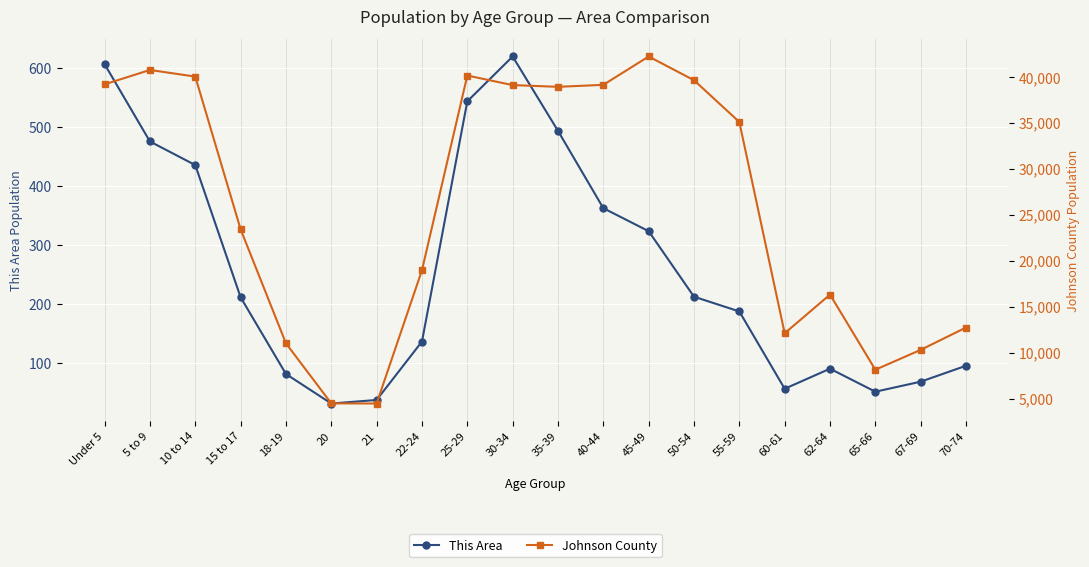

What is the difference between the second highest and minimum values in the Johnson County series?

36285